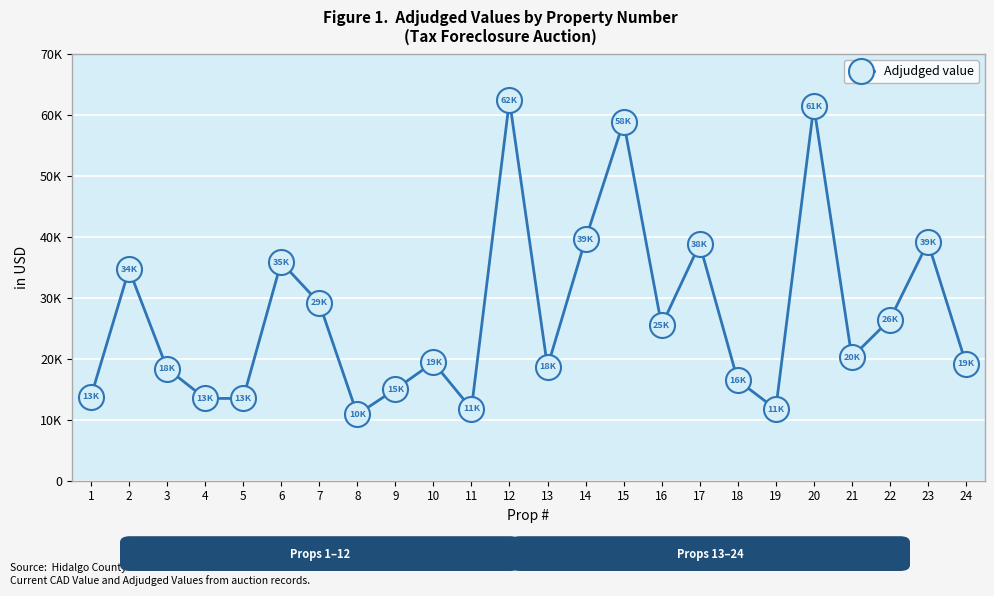

What is the change in value from 1 to 24?

+5412